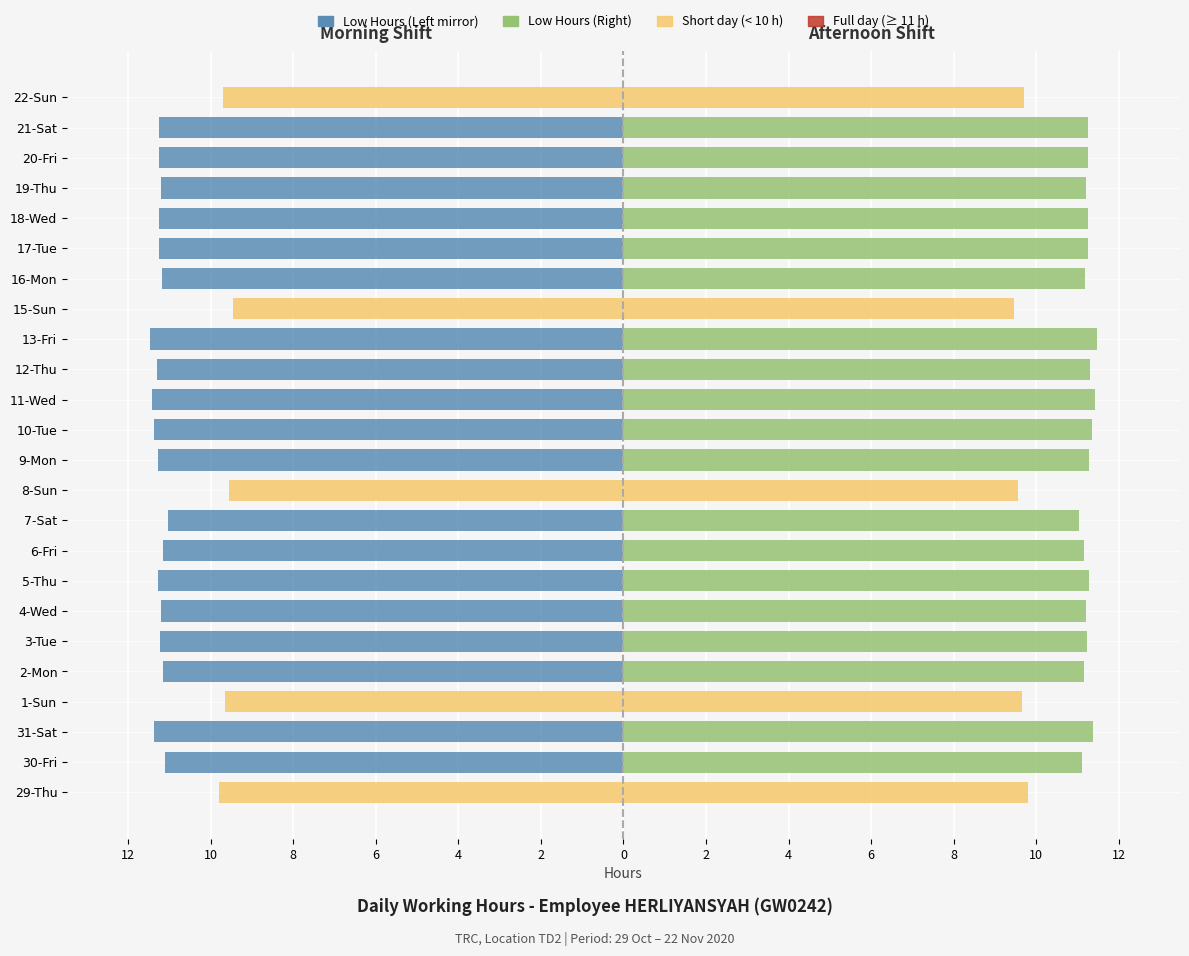

Is it true that Start → Stop (Left) equals -14.9 at 22-Sun?

False